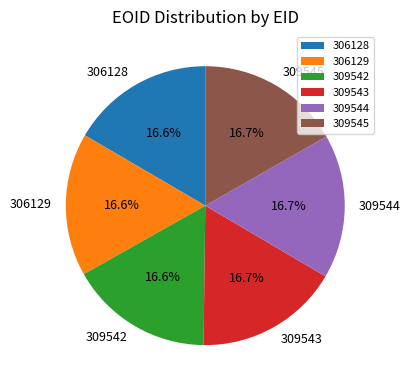

How much of the chart is everything except 309543?

83.3%